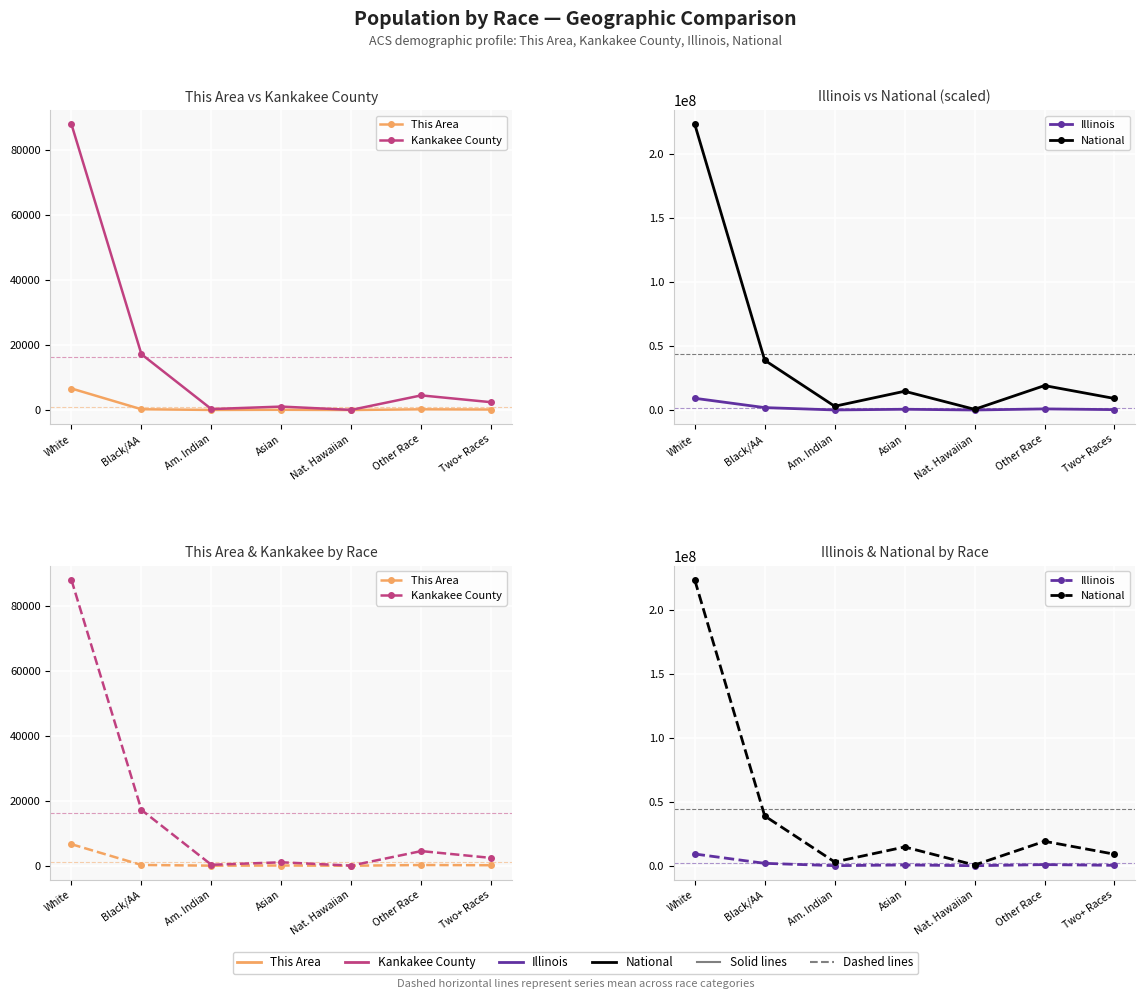

What is the sum of the This Area values at Asian and Am. Indian?

85